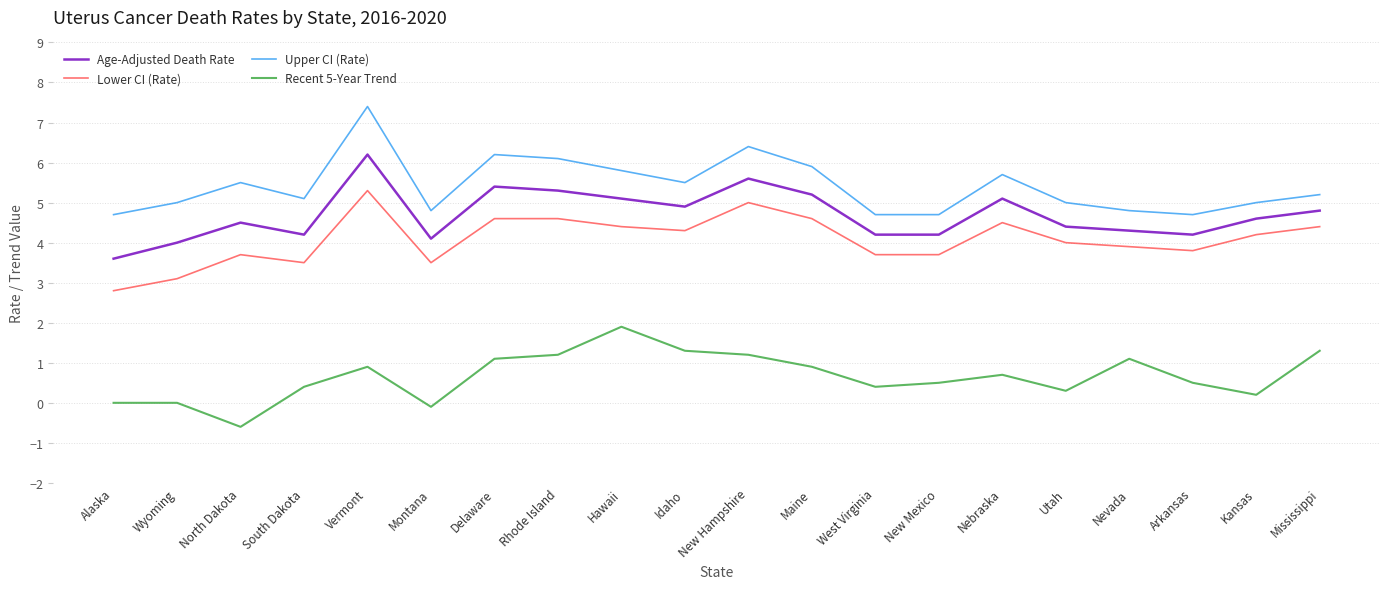

Is it true that Age-Adjusted Death Rate equals 4.1 at Montana?

True